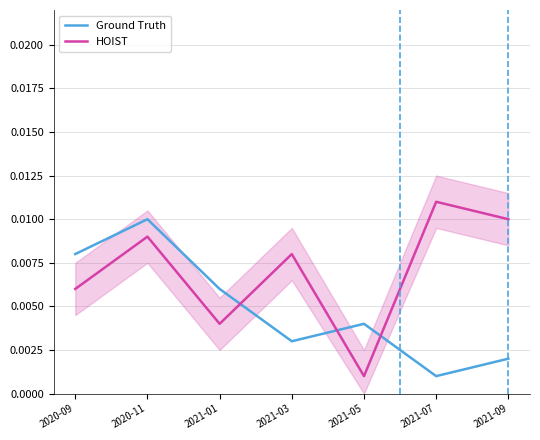

Which category has the highest value in the Ground Truth series?

2020-11